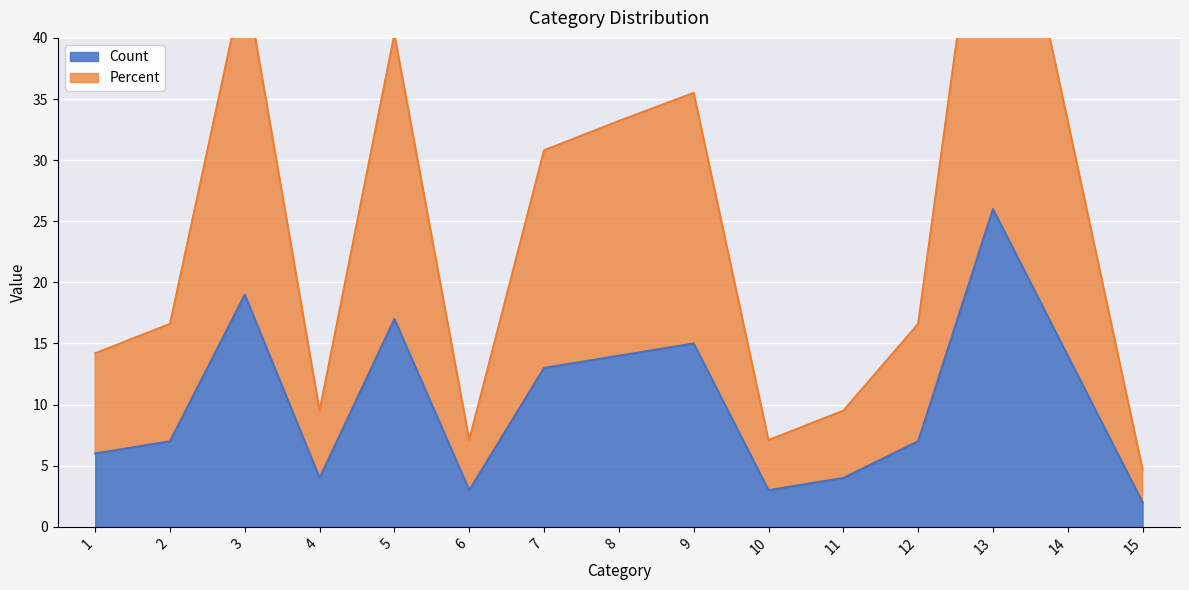

At which category does Count reach its first local valley?

4